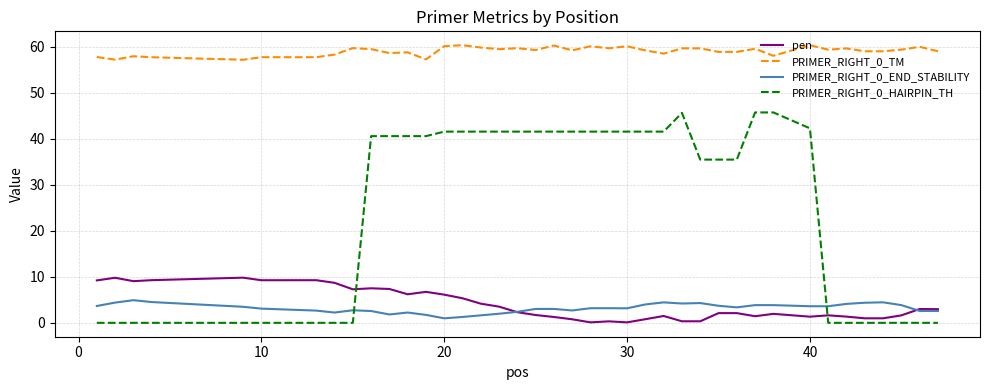

Which series has the largest total across all categories?

PRIMER_RIGHT_0_TM